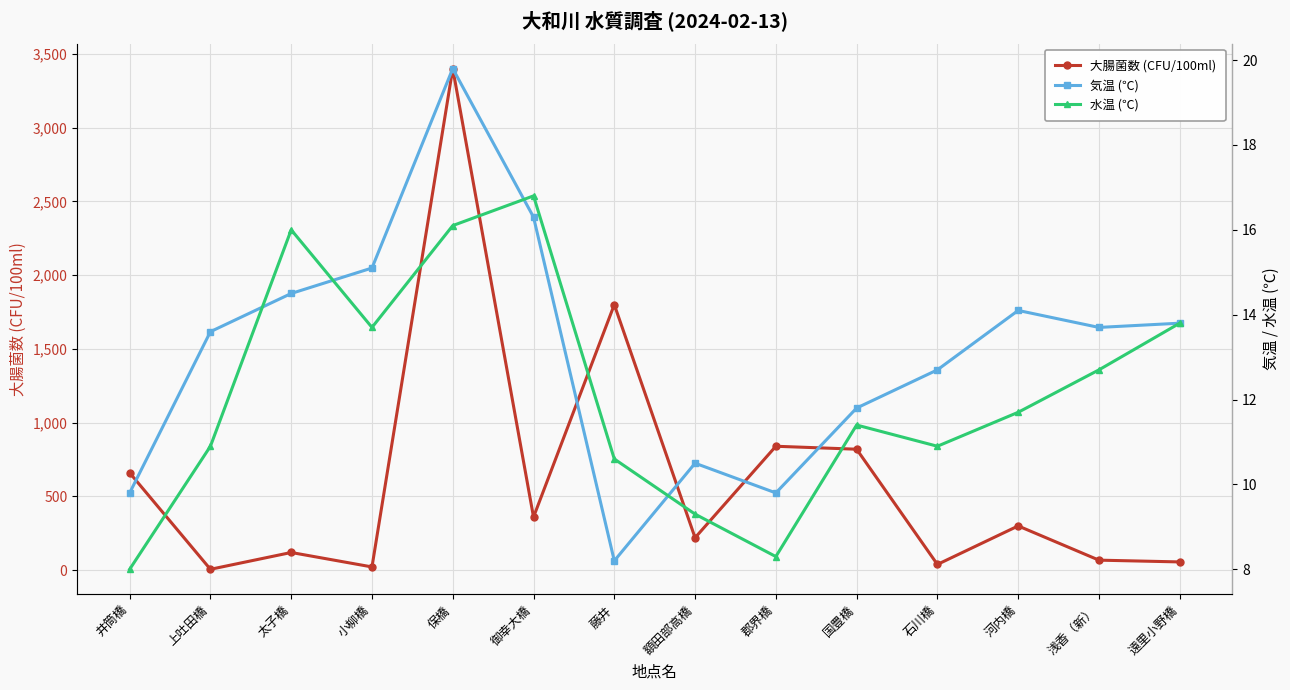

How many intersections are there between 大腸菌数 (CFU/100ml) and 水温 (℃)?

2